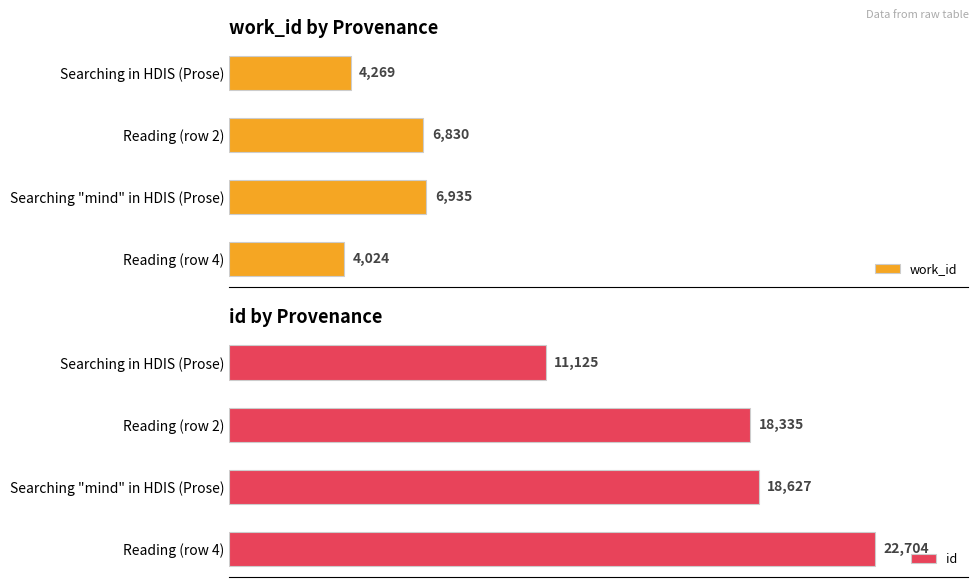

At which label does id reach its peak?

Reading (row 4)